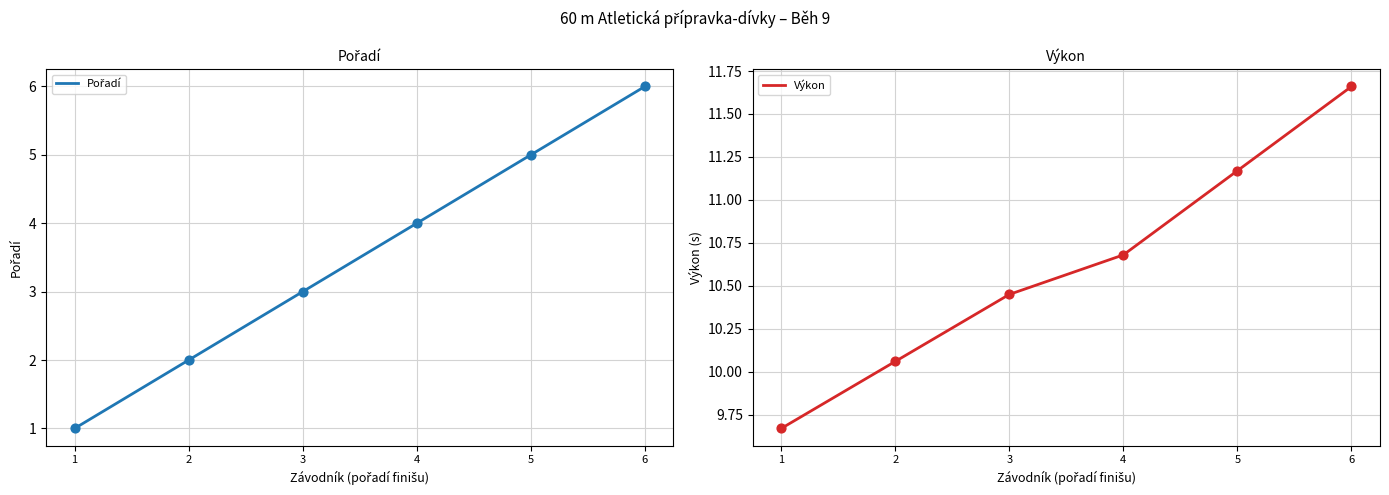

What are all the series names shown in the legend?

Pořadí, Výkon